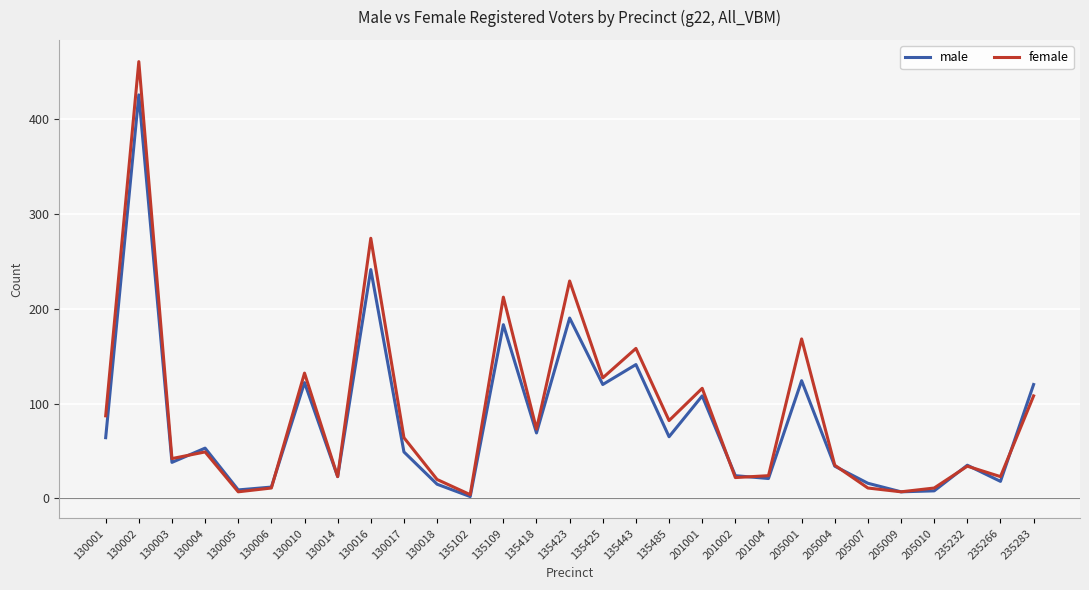

At how many categories does at least one series exceed 376?

1